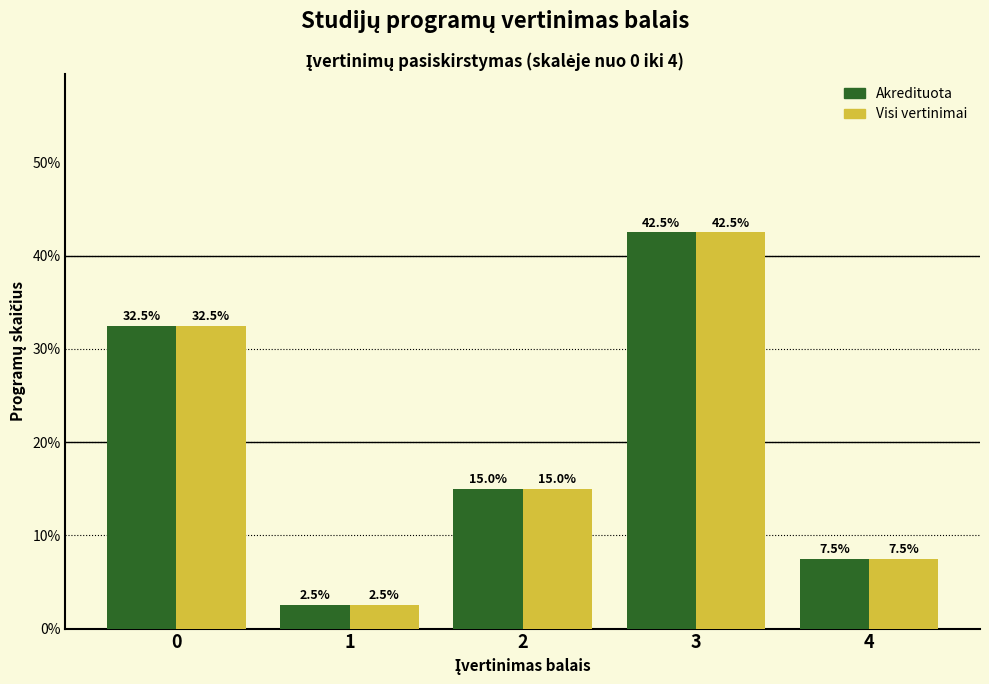

Reading left to right, what are all the values shown in this chart?

Akredituota: 0=32.5	1=2.5	2=15.0	3=42.5	4=7.5
Visi vertinimai: 0=32.5	1=2.5	2=15.0	3=42.5	4=7.5